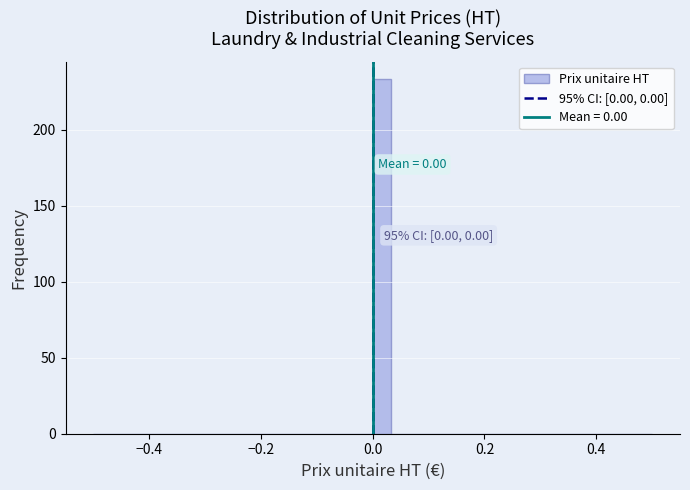

Around what value on the x-axis is the tallest bar? Give the approximate position of its centre, as read against the axis.

0.02